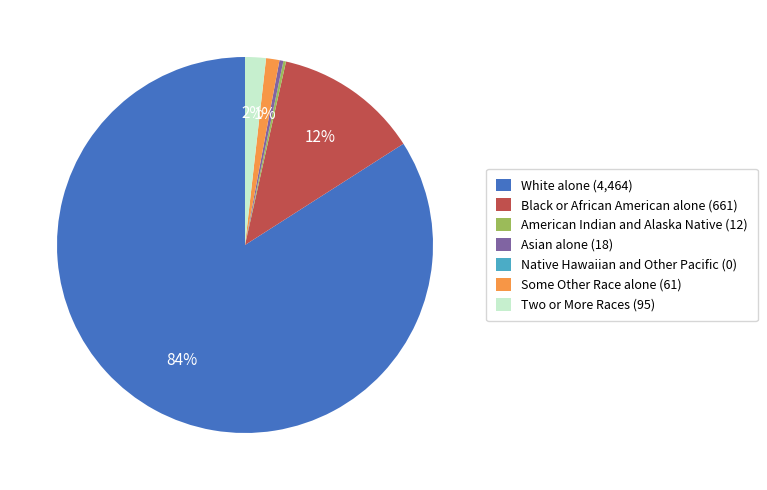

True or false: White alone (4,464) accounts for 70% of the total.

False